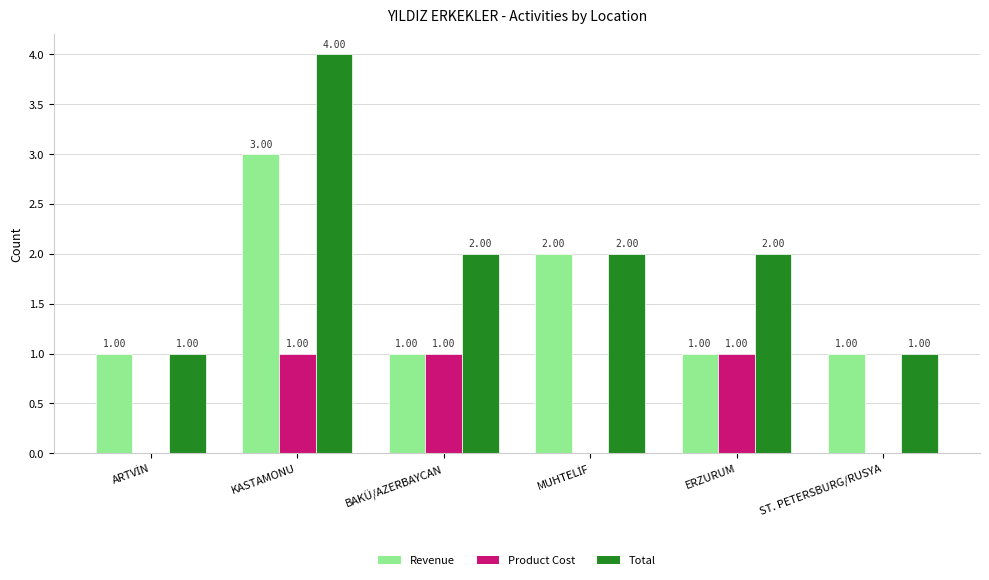

What is the maximum value shown in the chart?

4